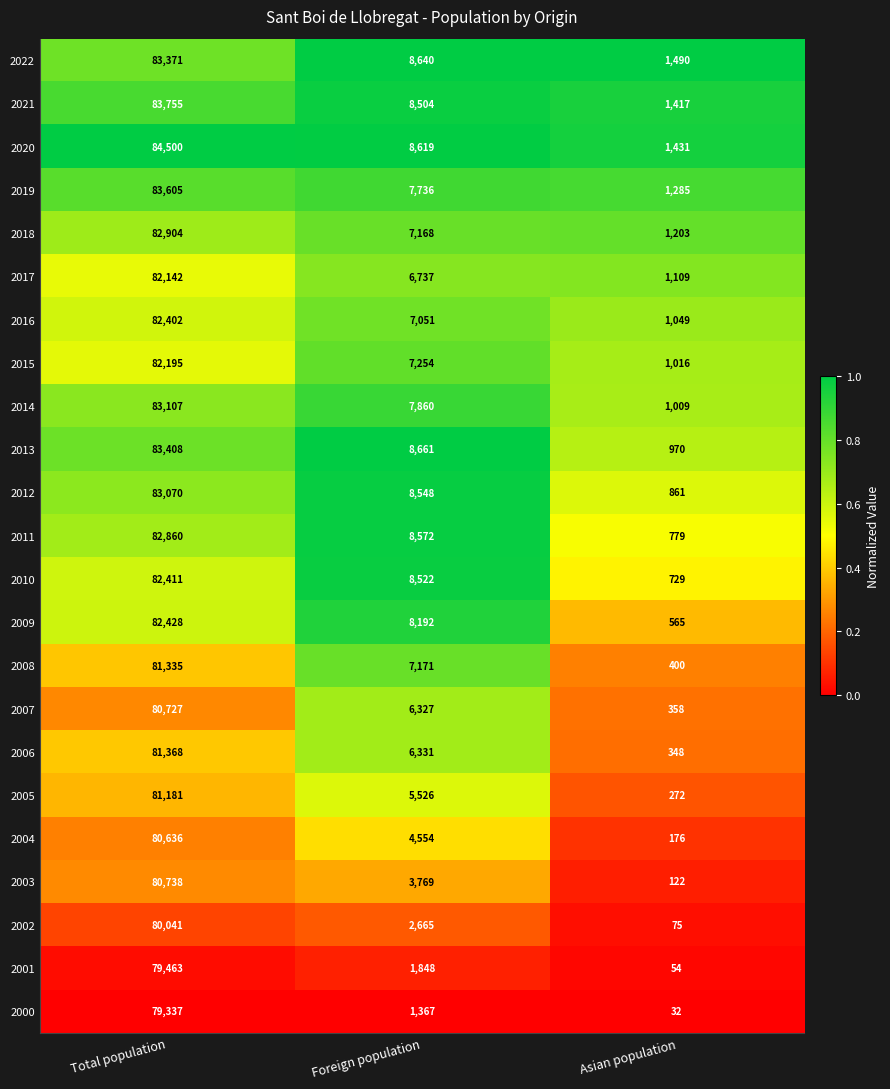

Which series has the largest range (max minus min)?

2020